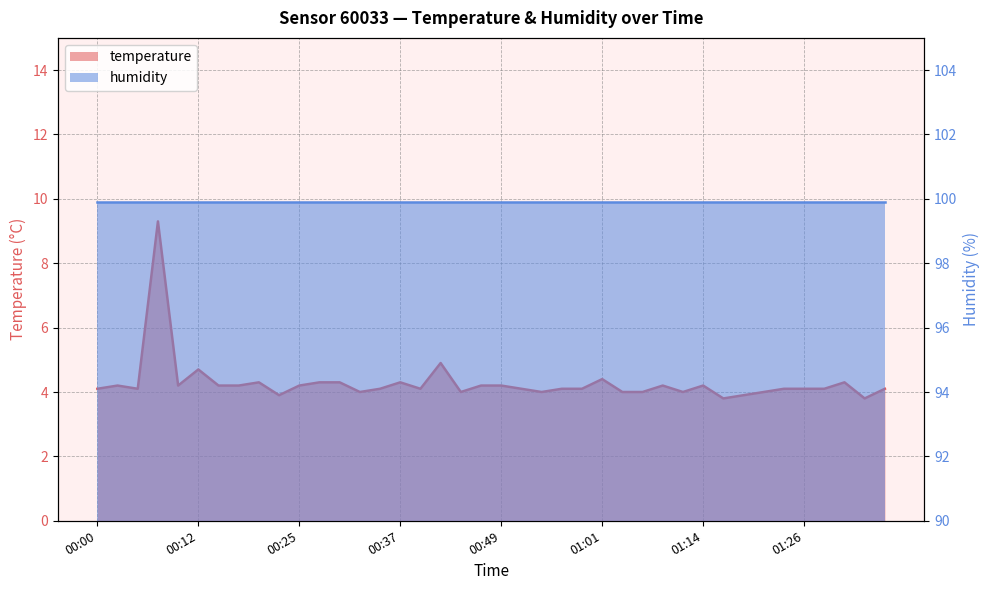

Reading right to left, list all the values displayed in this chart.

4.1	3.8	4.3	4.1	4.1	4.1	4.0	3.9	3.8	4.2	4.0	4.2	4.0	4.0	4.4	4.1	4.1	4.0	4.1	4.2	4.2	4.0	4.9	4.1	4.3	4.1	4.0	4.3	4.3	4.2	3.9	4.3	4.2	4.2	4.7	4.2	9.3	4.1	4.2	4.1